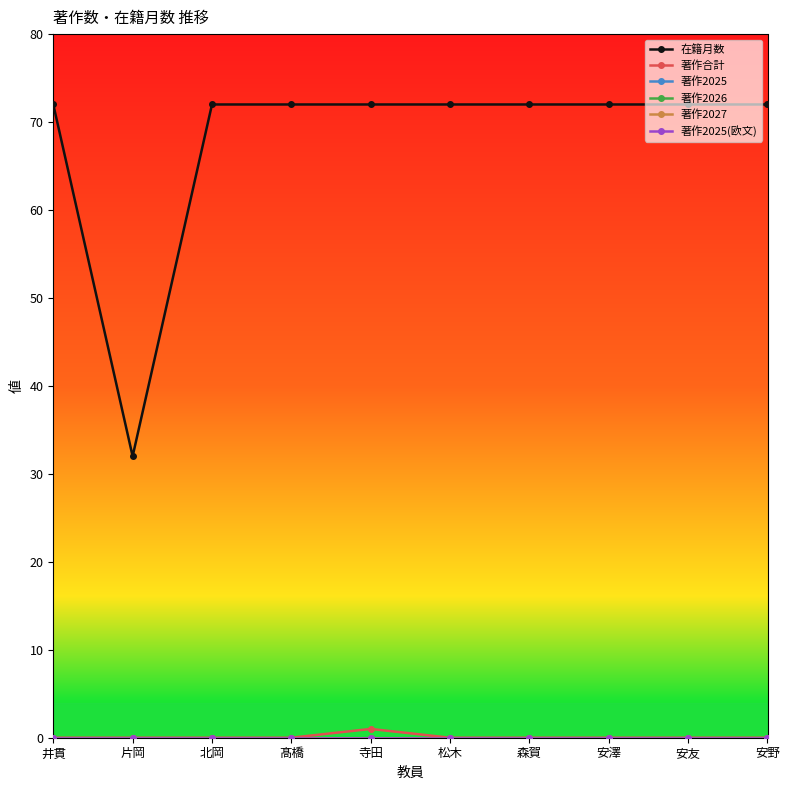

Which category has the highest value in the 著作2026 series?

井貫